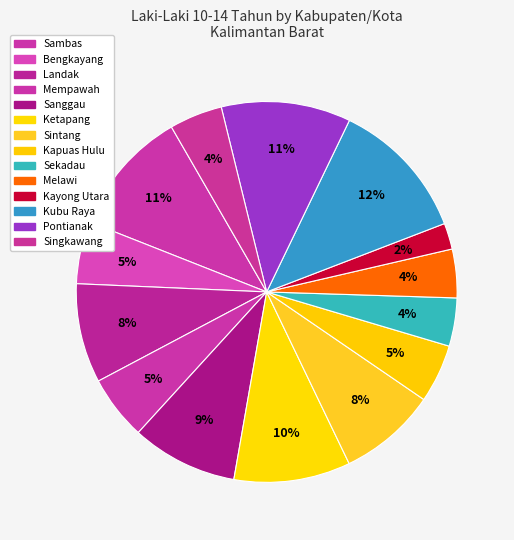

Which slice is the largest?

Kubu Raya